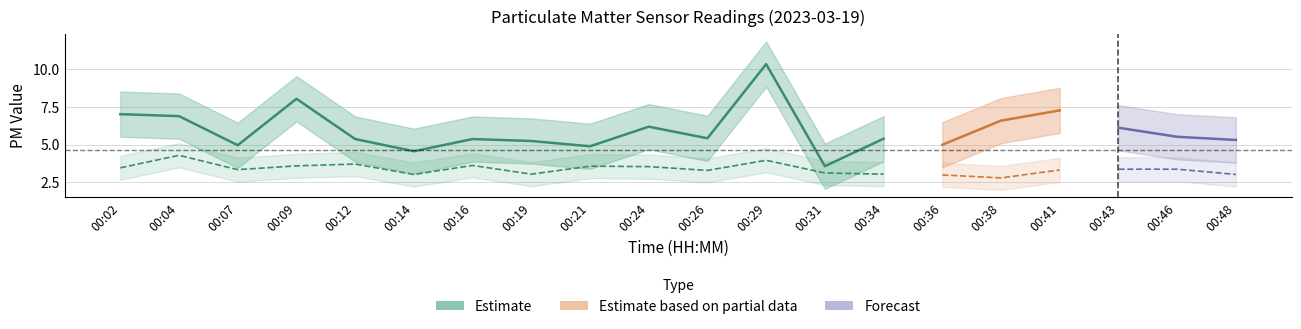

Reading right to left, transcribe all the data shown in this chart.

P1: 5.3	5.5	6.1	7.3	6.6	5.0	5.4	3.6	10.3	5.4	6.2	4.9	5.2	5.4	4.6	5.4	8.1	5.0	6.9	7.0
P2: 3.0	3.4	3.4	3.3	2.8	3.0	3.0	3.1	4.0	3.3	3.5	3.6	3.0	3.6	3.0	3.7	3.6	3.4	4.3	3.5